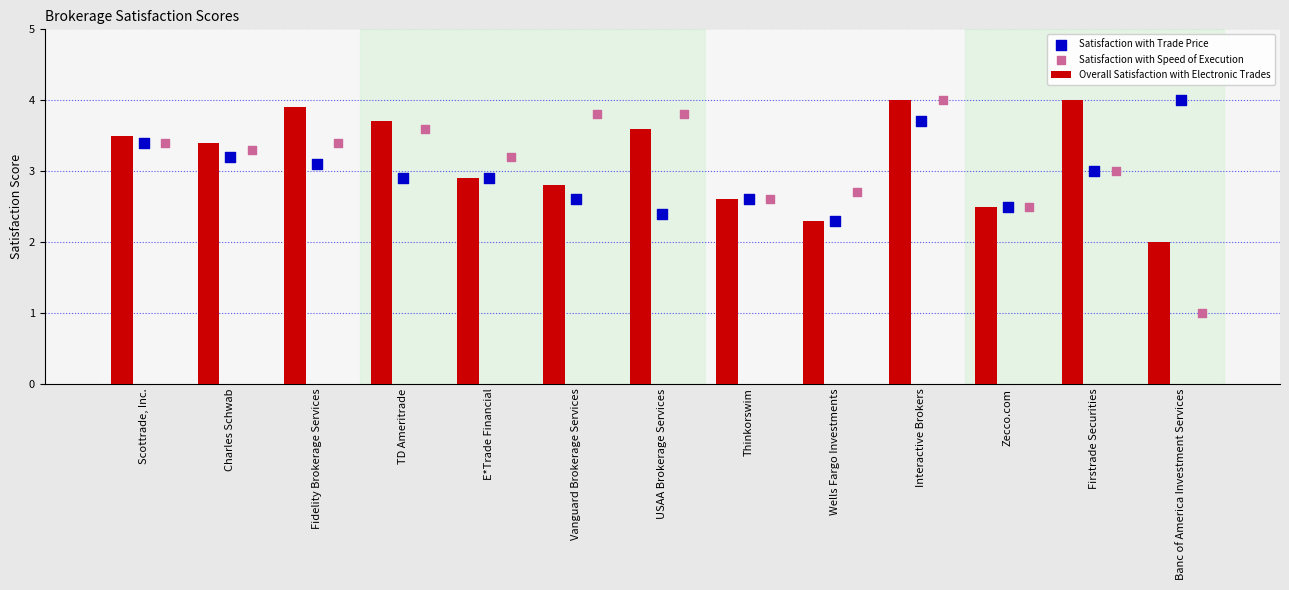

What are all the series names shown in the legend?

Overall Satisfaction with Electronic Trades, Satisfaction with Trade Price, Satisfaction with Speed of Execution